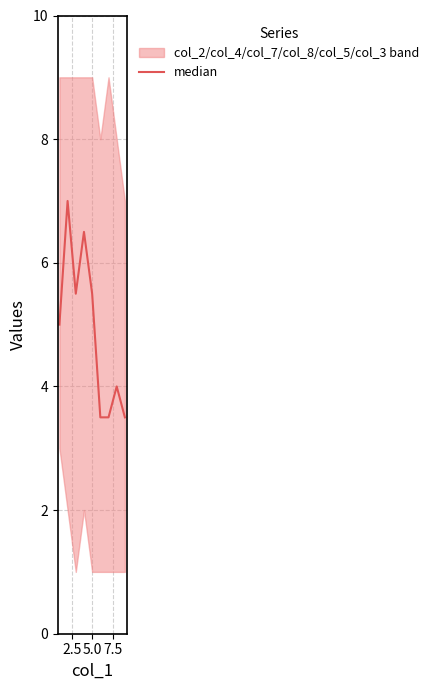

Reading left to right, transcribe all the data shown in this chart.

5.0	7.0	5.5	6.5	5.5	3.5	3.5	4.0	3.5